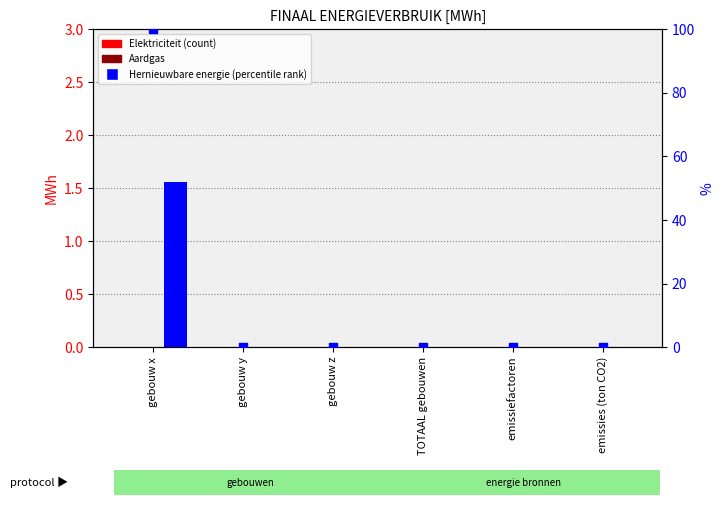

Is the value of percentile rank within the sample at gebouw x greater than the value of Aardgas at gebouw x?

Yes